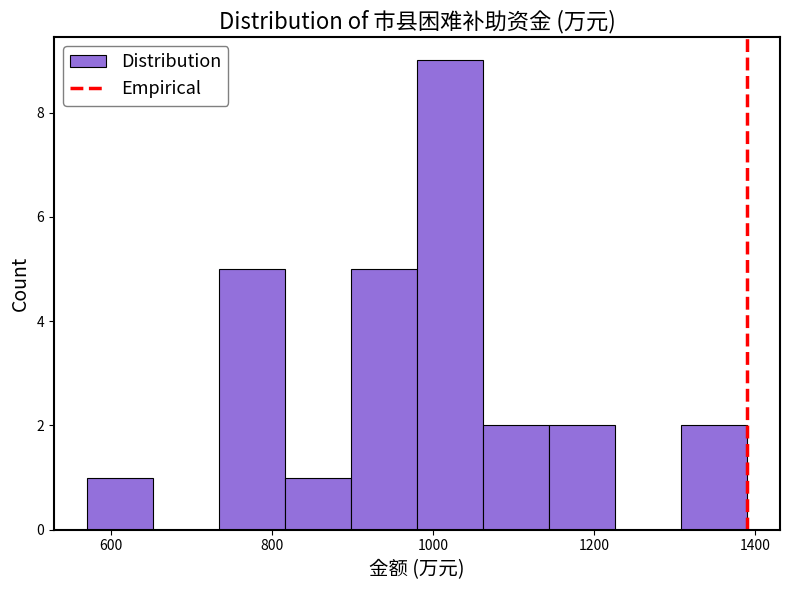

What is the height of the bar covering 1308 to 1390 on the x-axis? Neither the bar edges nor the heights are printed on the chart, so give them approximately, as read against the axes.

2